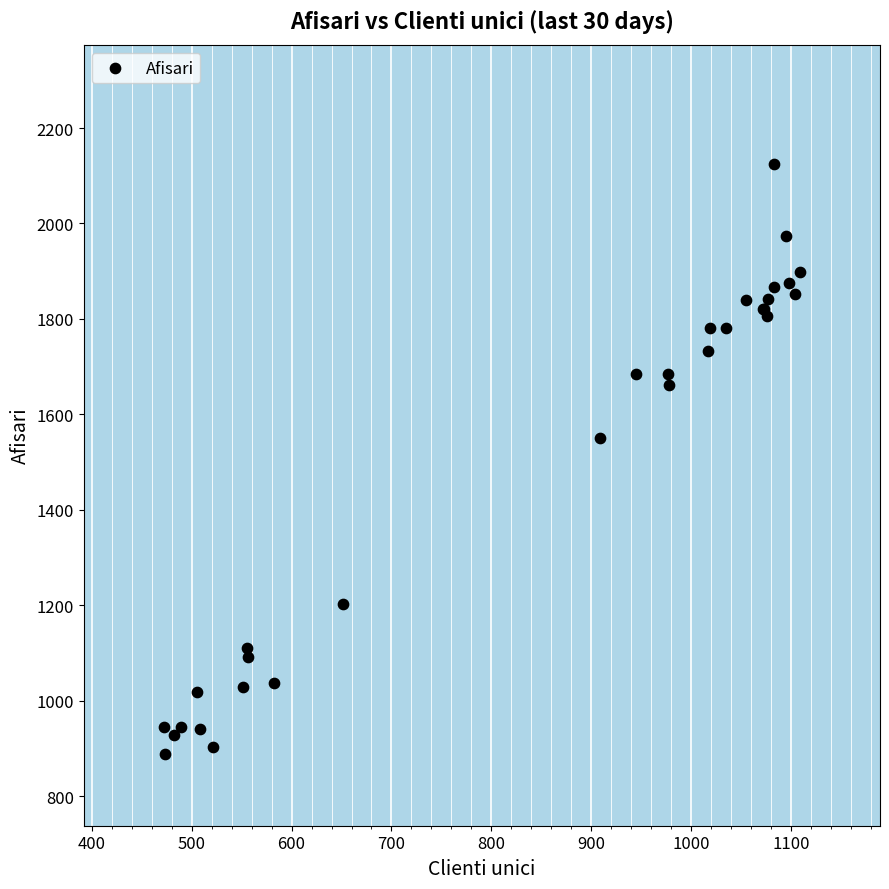

What Y value in the scatter plot is closest to 1506?

1550